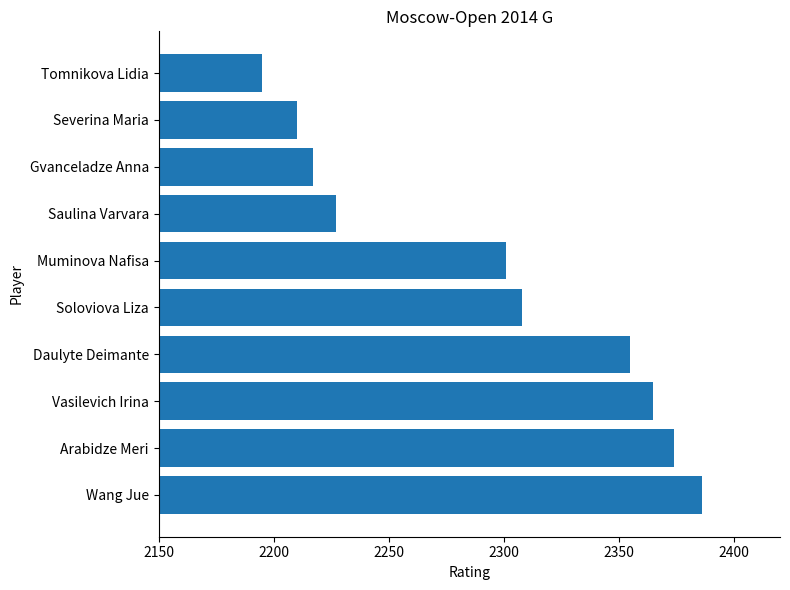

True or false: the data shows 4147 at Wang Jue.

False